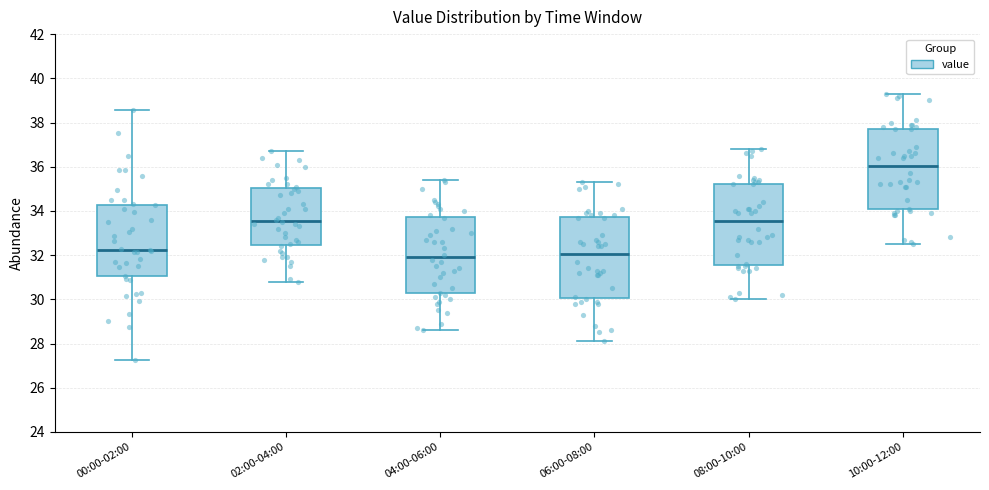

Where does the lower whisker of the box for 04:00-06:00 end on the y-axis? The values are not printed on the chart, so give them approximately, as read against the axis.

28.6